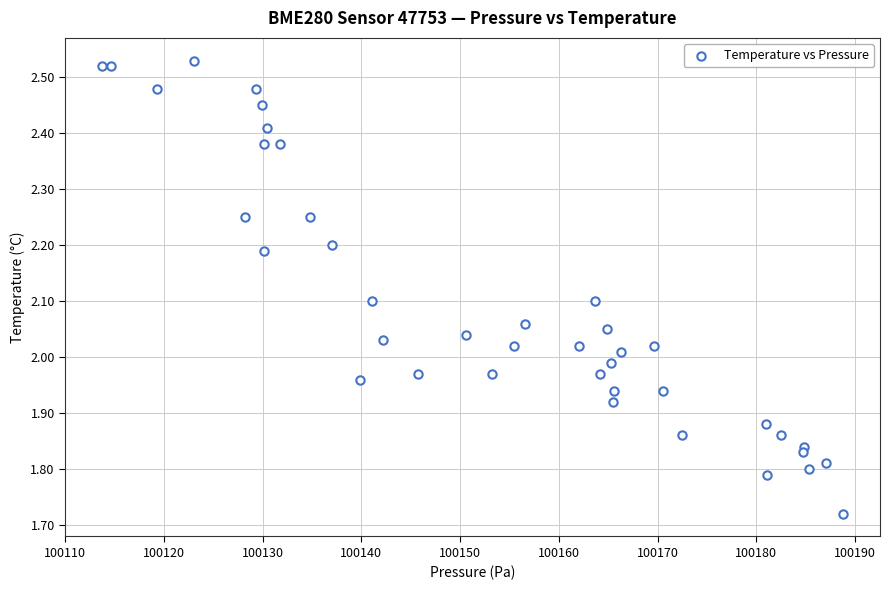

What is the range of Y values (max minus min)?

0.8